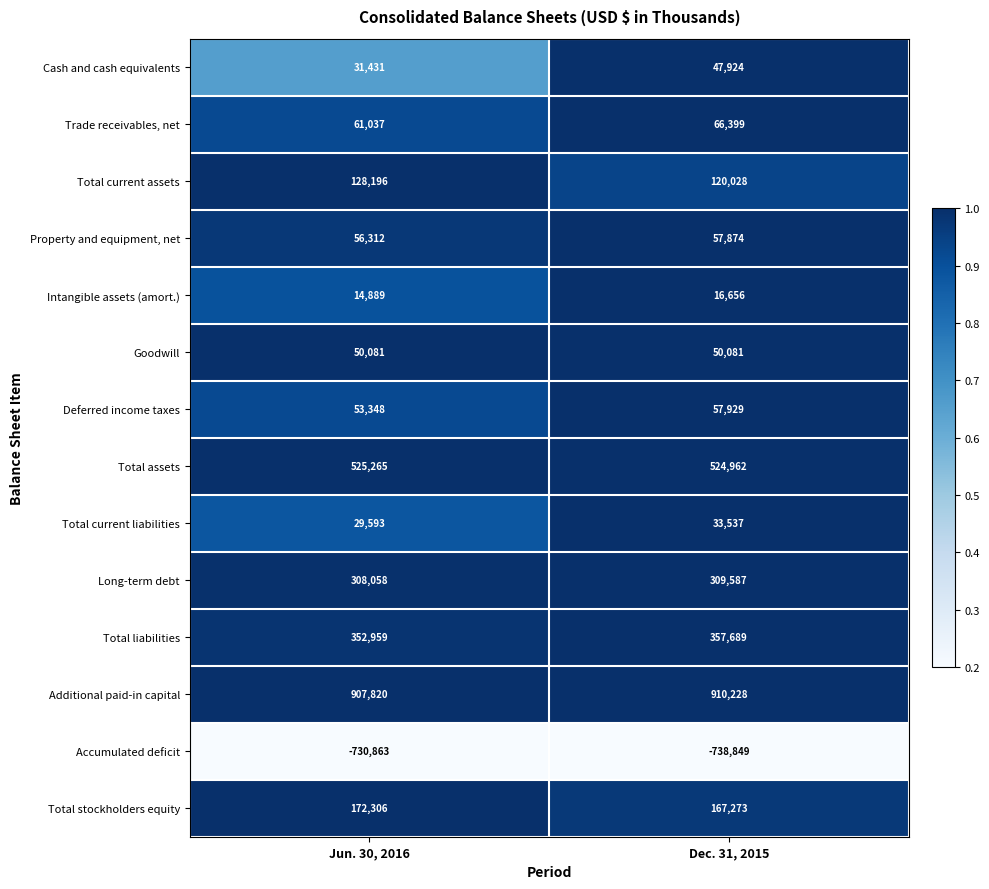

Which series has the largest range (max minus min)?

Cash and cash equivalents